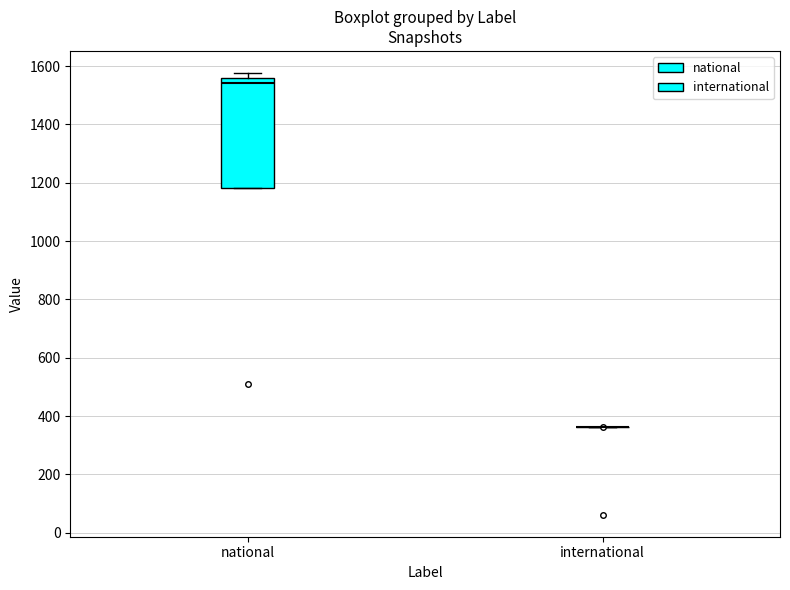

Comparing the boxes themselves (not the whiskers), which one is the tallest?

national